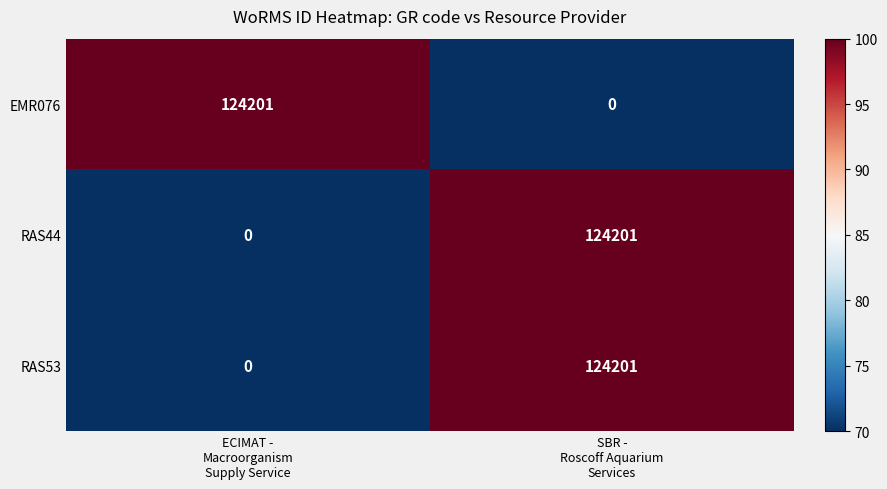

What is the sum of all EMR076 values?

124201